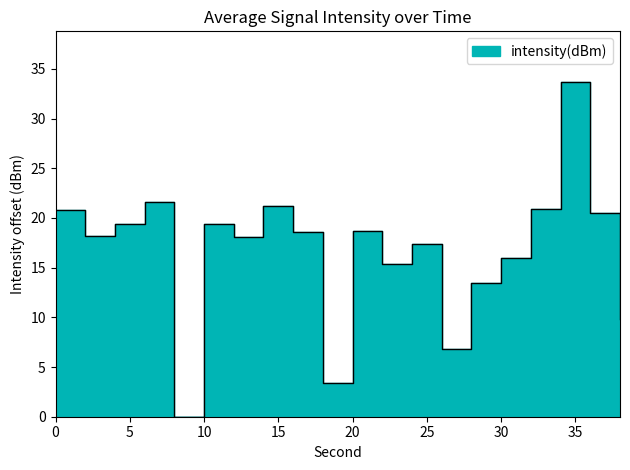

Rank the categories by value from highest to lowest.

34, 6, 14, 32, 0, 36, 10, 4, 20, 16, 2, 12, 24, 30, 22, 28, 38, 26, 18, 8